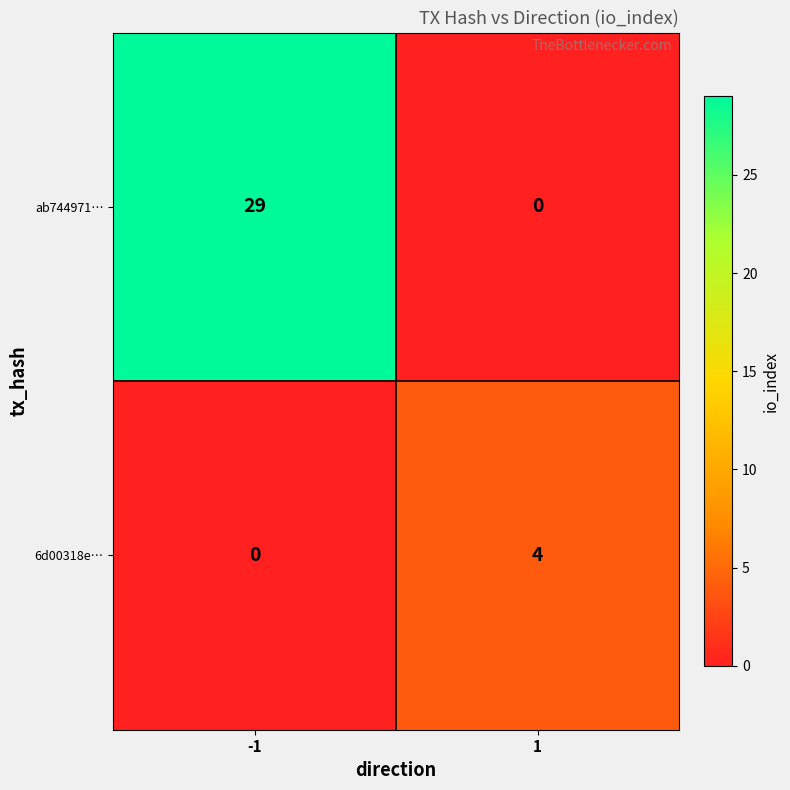

What is the difference between the maximum and minimum values in the 6d00318e… series?

4